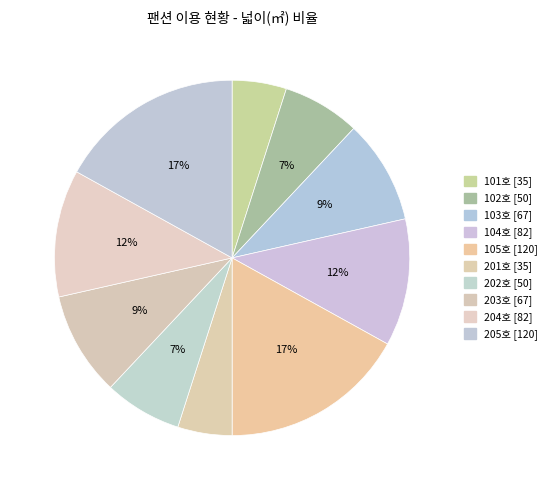

To the nearest percent, what is the average slice percentage?

10%